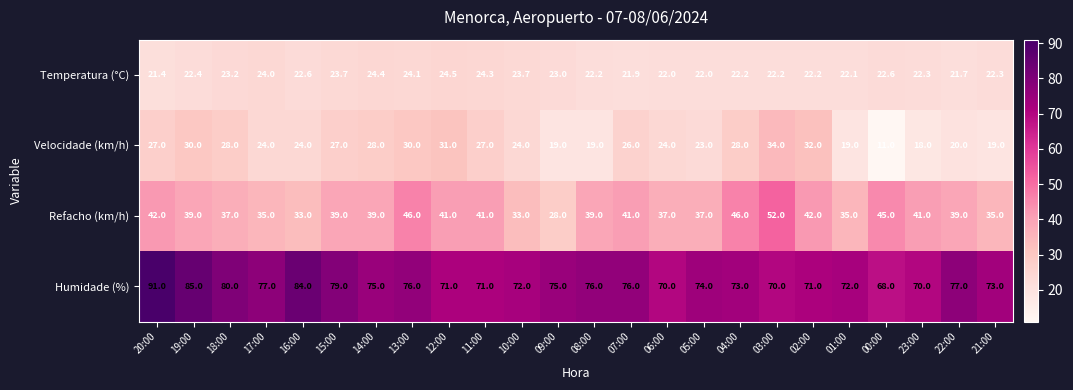

Which series has the largest total across all categories?

Humidade (%)